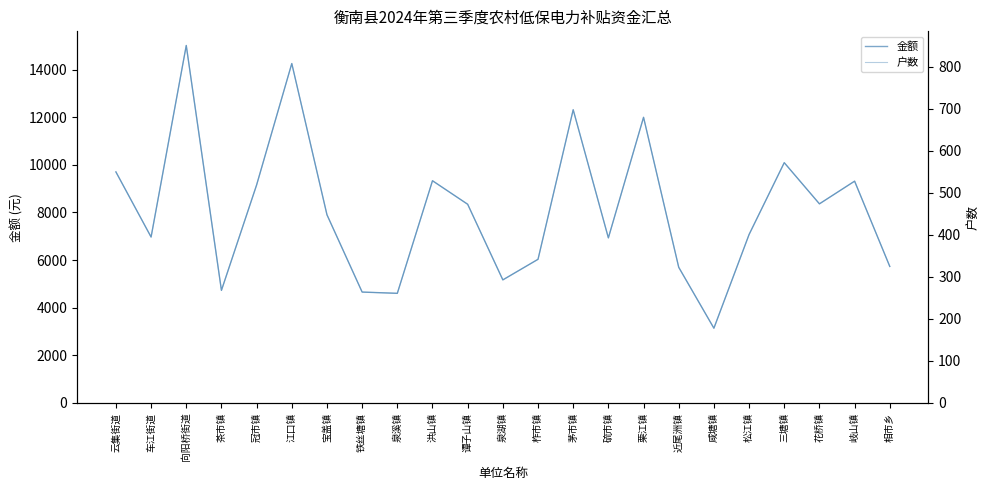

How many interior local peaks does the 金额 series have?

7